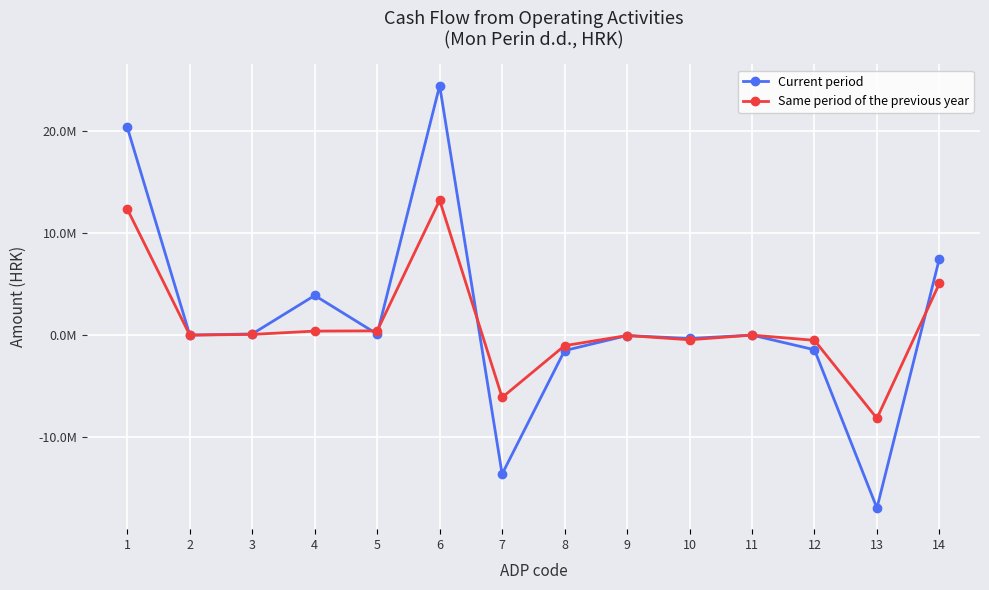

What value does the Same period of the previous year series have at 6?

13247988